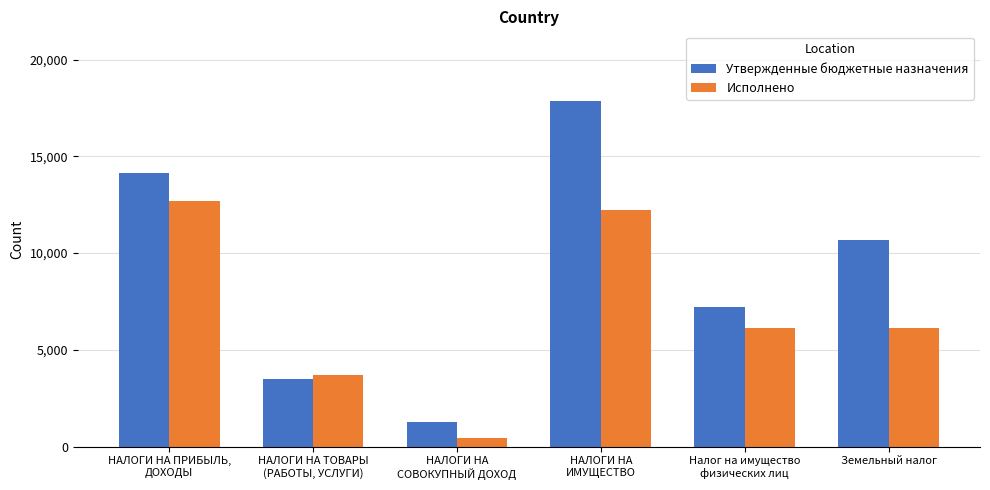

Are the bars grouped side by side (vs. stacked)?

Yes